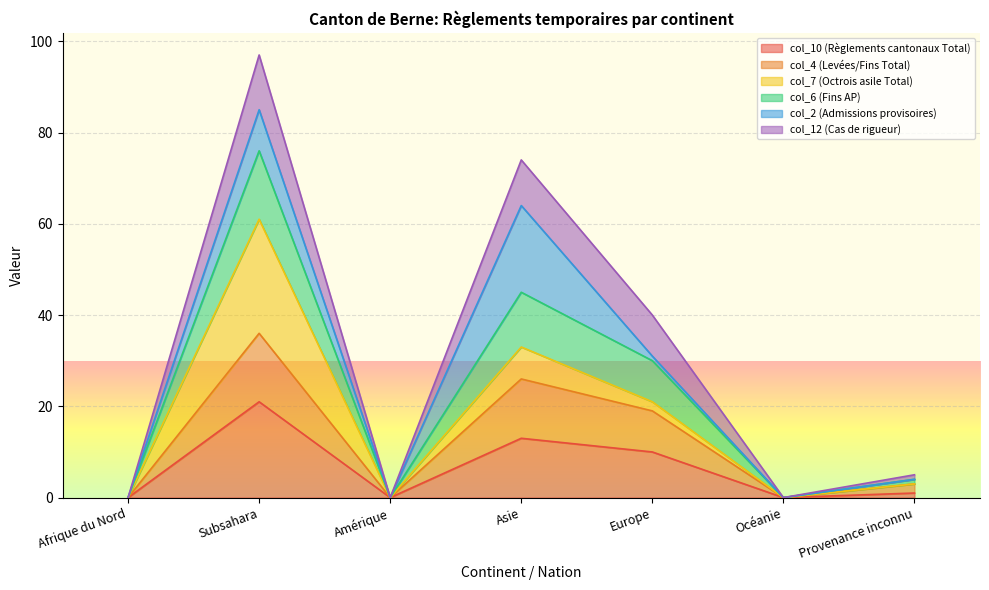

What is the difference between the highest and lowest values at Provenance inconnu?

4